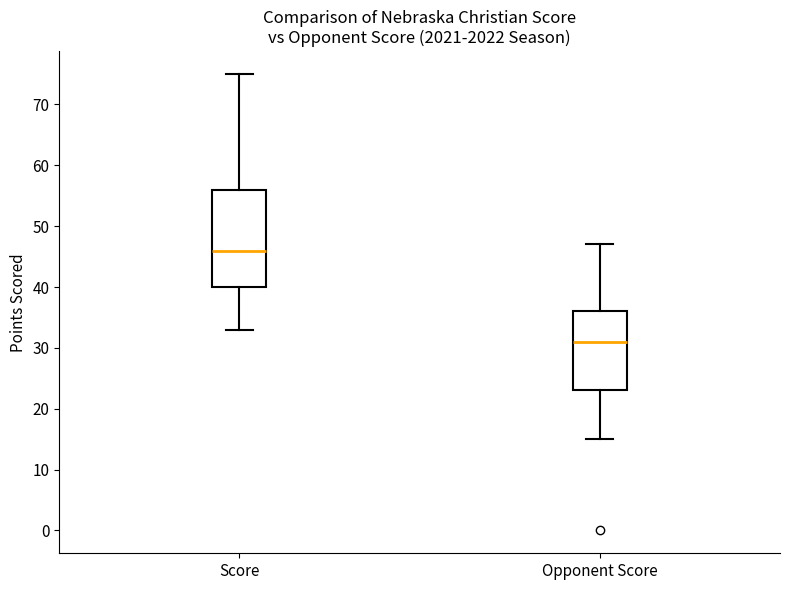

Which box has the highest median line?

Score